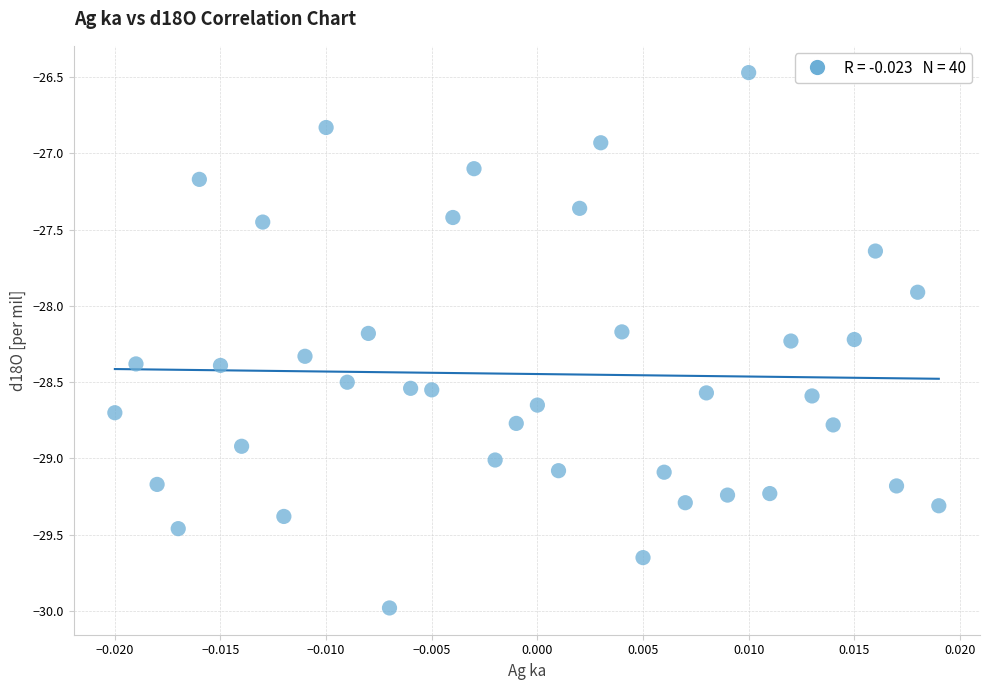

What Y value in the scatter plot is closest to -28?

-27.9